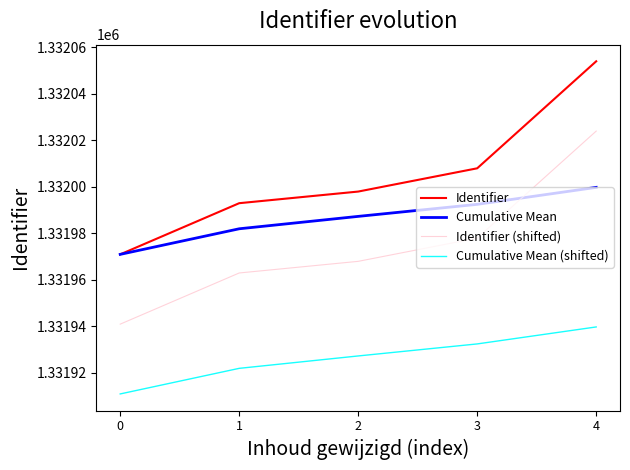

The Cumulative Mean series shows 1331992.5 at 3. True or false?

True